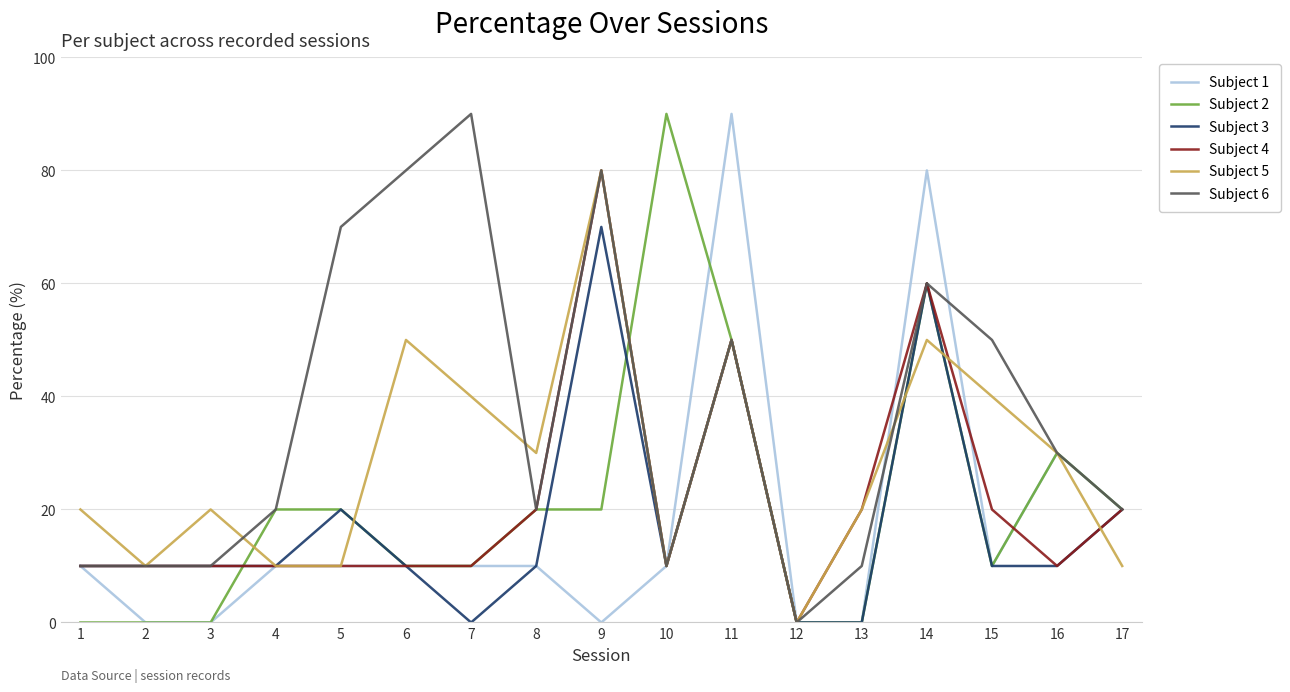

What is the total value across all series at 11?

340